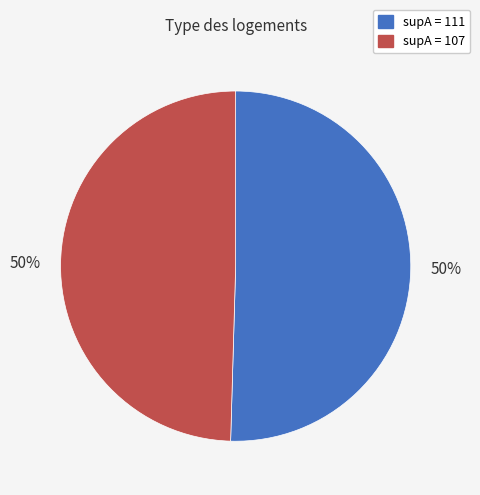

To the nearest percent, what is the average slice percentage?

50%